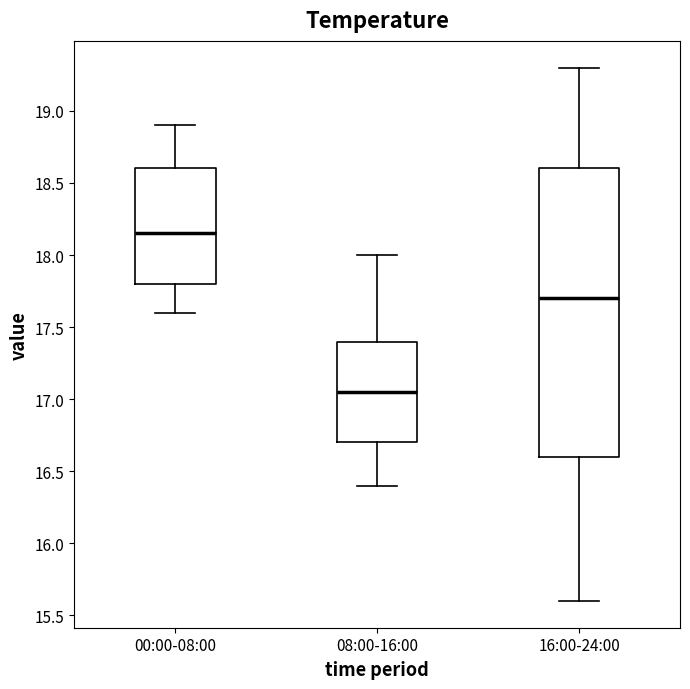

Reading left to right, transcribe this box plot: for each box, give where its median line is, the range the box spans, and where its two whiskers end, as read against the y-axis. The values are not printed on the chart, so give them approximately, as read against the axis.

00:00-08:00: median 18.15, box 17.80 to 18.60, whiskers 17.60 to 18.90
08:00-16:00: median 17.05, box 16.70 to 17.40, whiskers 16.40 to 18.00
16:00-24:00: median 17.70, box 16.60 to 18.60, whiskers 15.60 to 19.30